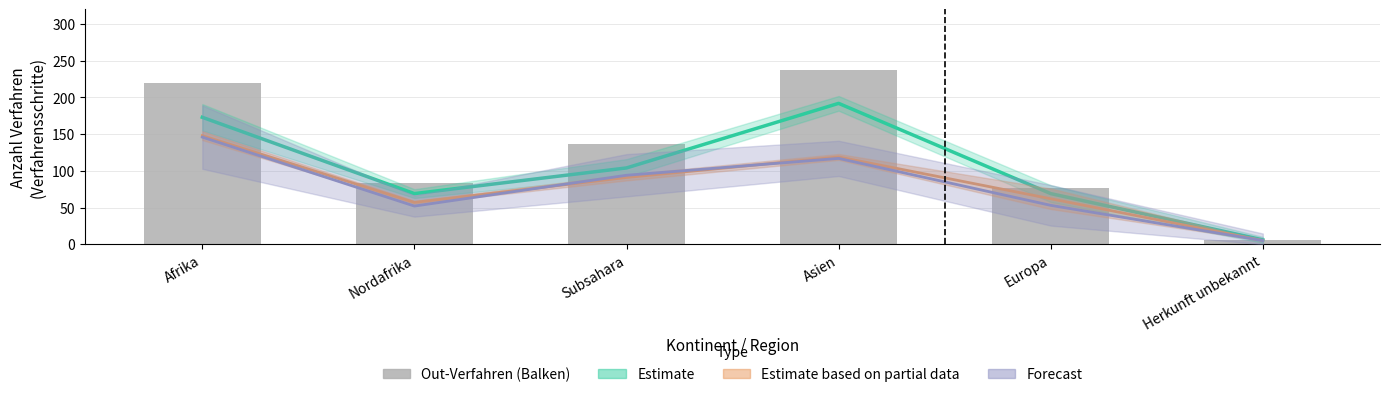

How many data points does each series have?

6